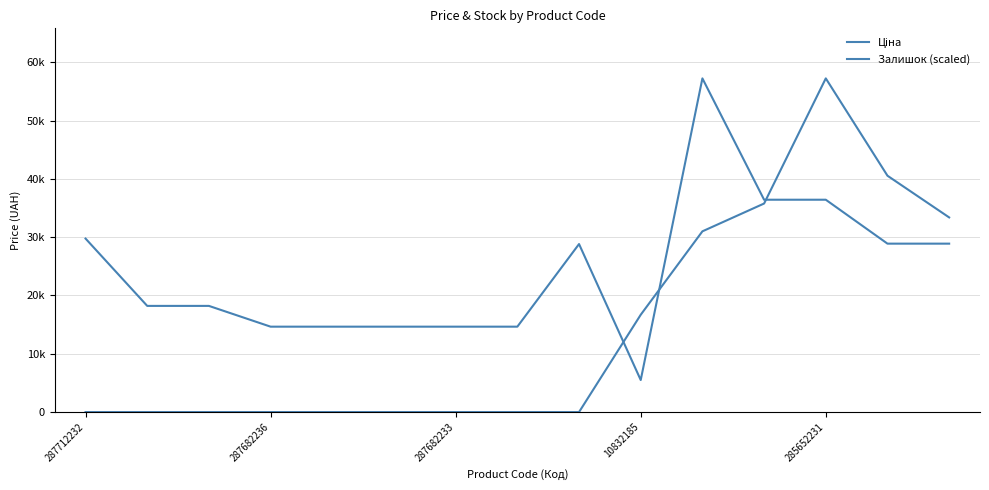

Is this an area chart (filled region under the line)?

No